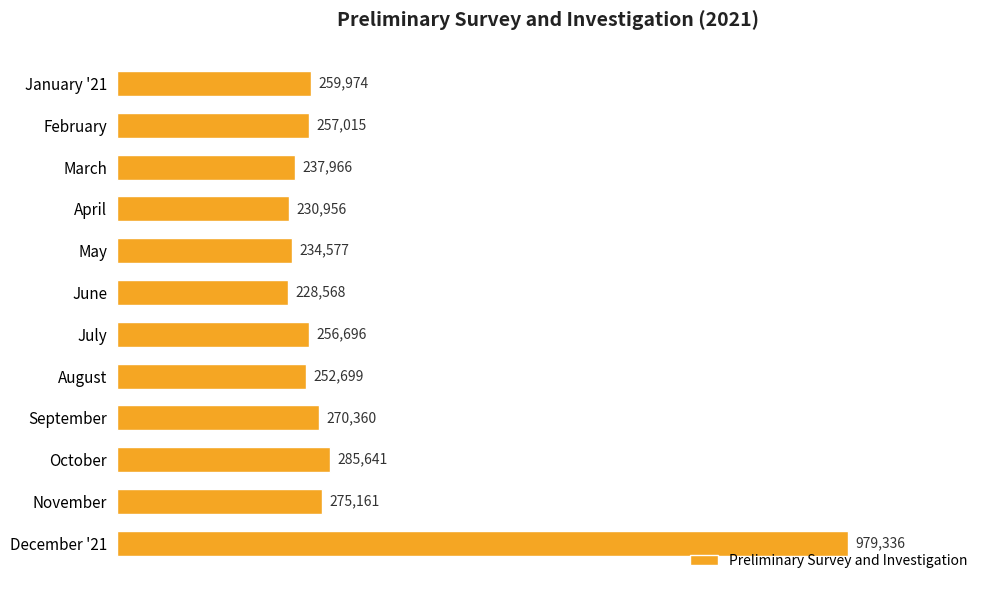

What is the label of the 6th bar from the top?

June